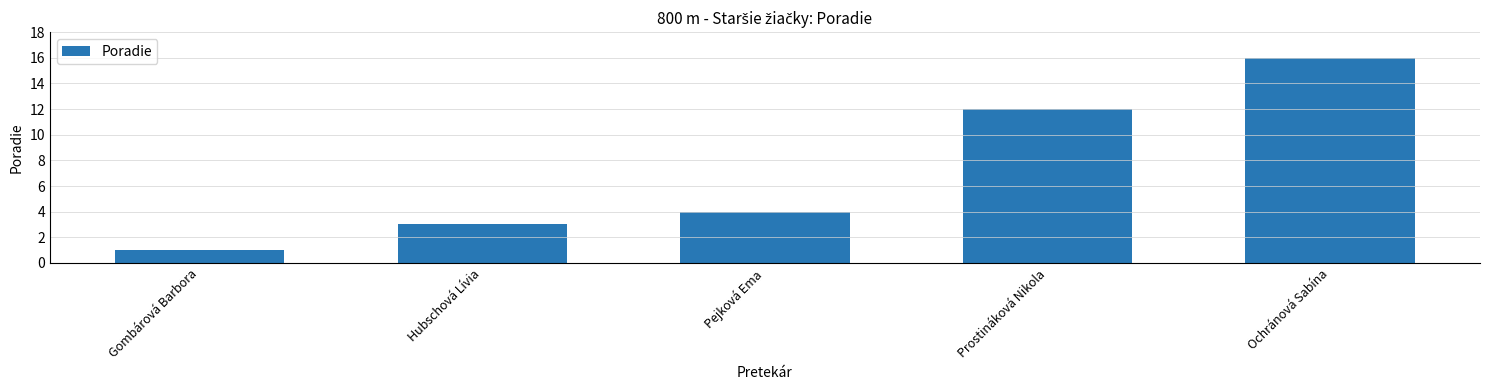

What value does the data have at Prostináková Nikola, to the nearest 10?

10